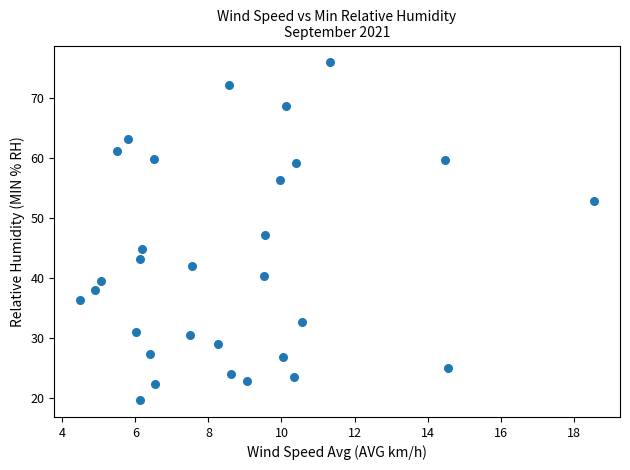

What is the range of X values (max minus min)?

14.1